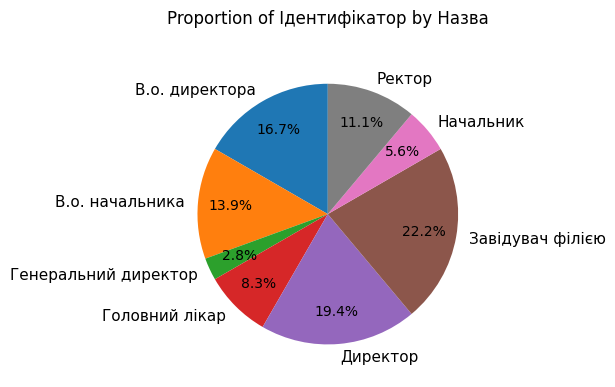

Rank the categories by value from lowest to highest.

Генеральний директор, Начальник, Головний лікар, Ректор, В.о. начальника, В.о. директора, Директор, Завідувач філією